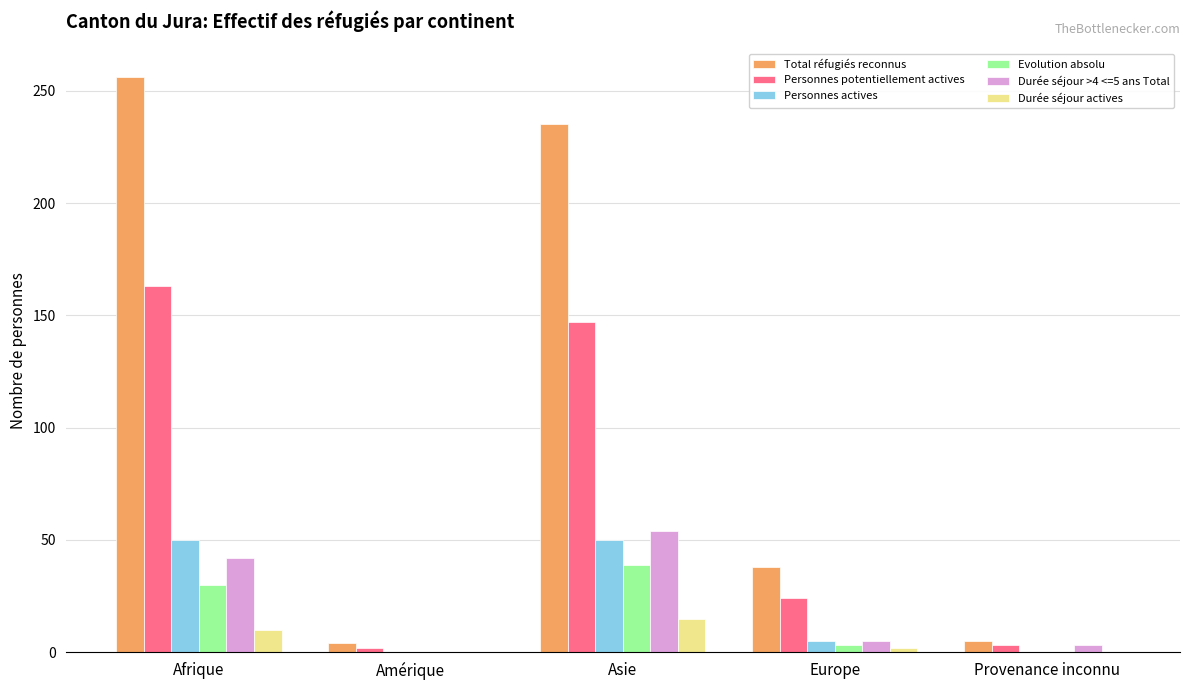

What is the highest value of the Evolution absolu series?

39